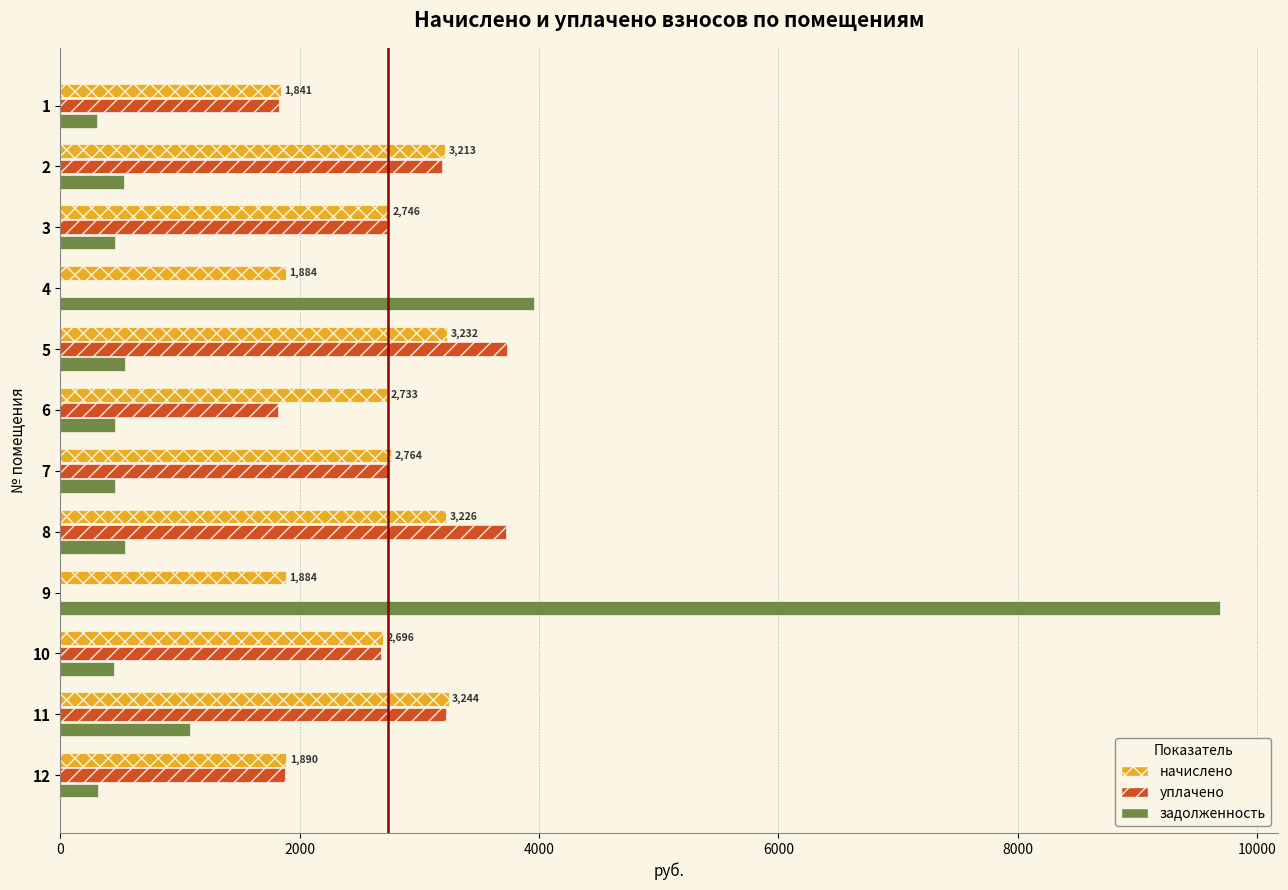

What is the sum of the уплачено values at 1 and 10?

4508.2